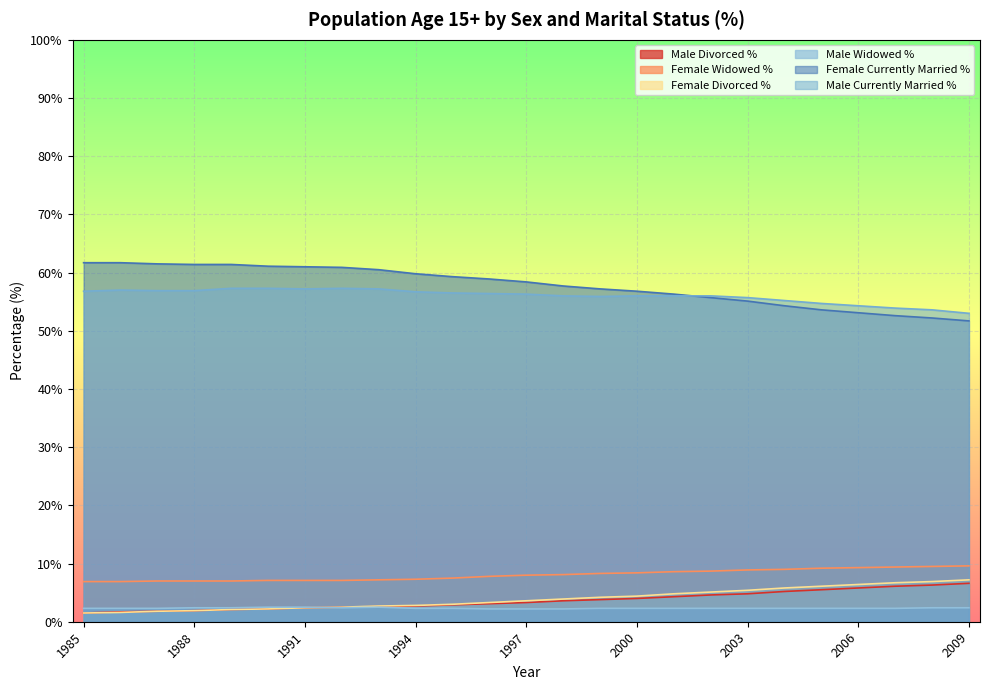

Does the chart display data point markers on the line(s)?

No